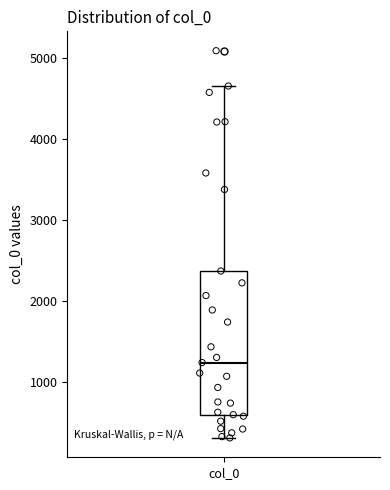

Where does the upper whisker of the box for col_0 end on the y-axis? The values are not printed on the chart, so give them approximately, as read against the axis.

4700